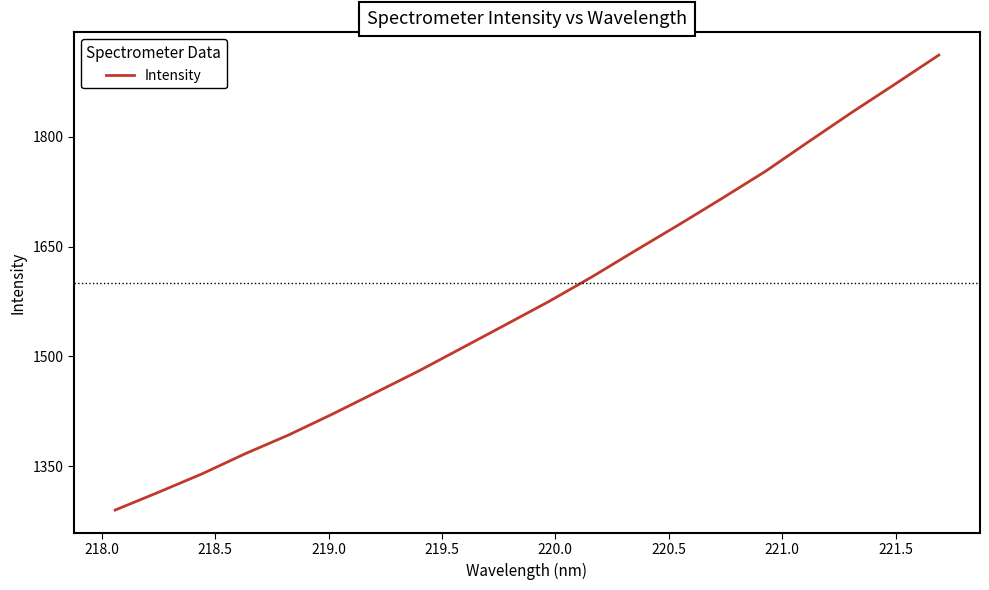

What is the greatest value displayed?

1911.6